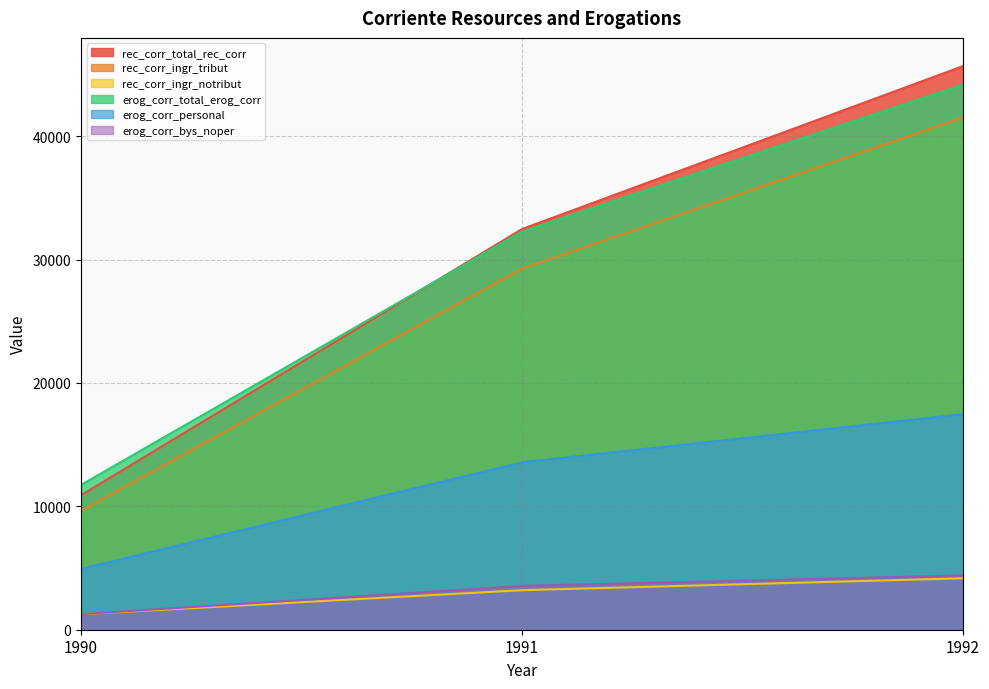

What is the value of the erog_corr_total_erog_corr point at the 1st from the left?

11735.5